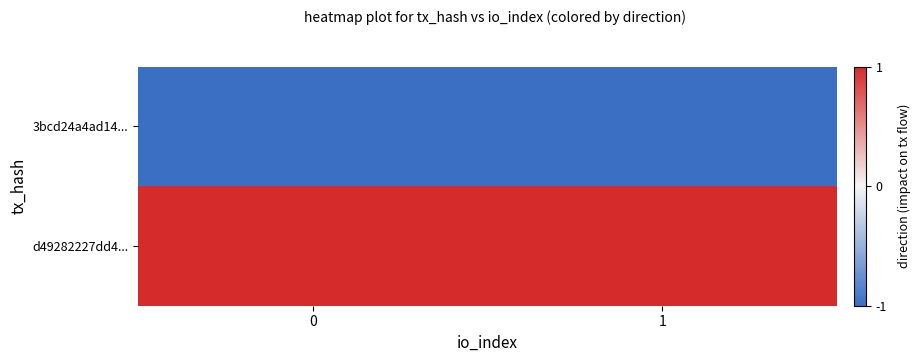

At 1, list the series in order from largest to smallest.

d49282227dd4..., 3bcd24a4ad14...